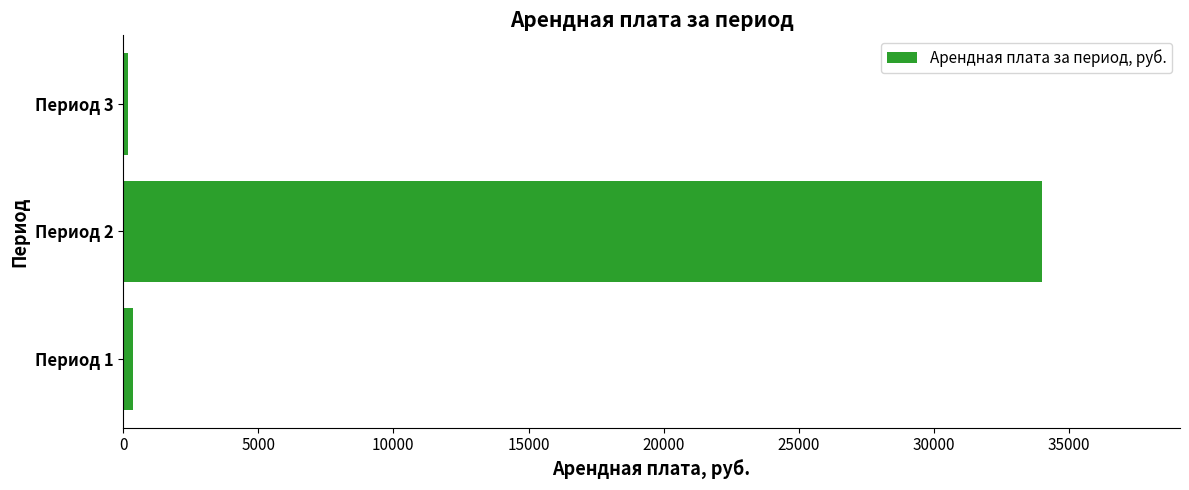

What is the average value?

11517.6